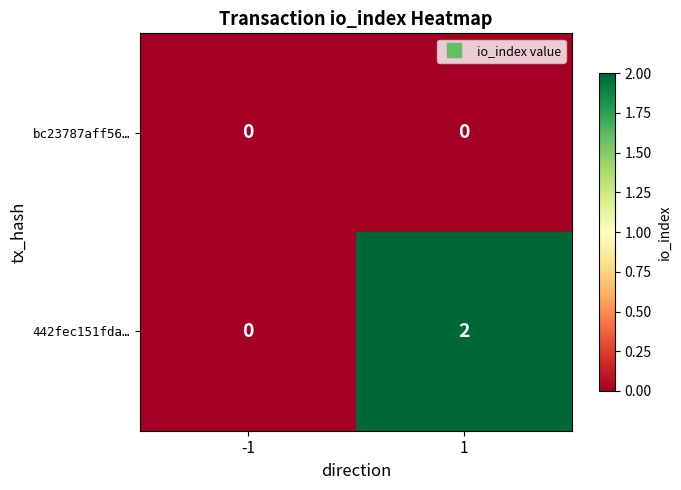

What is the greatest value displayed?

2